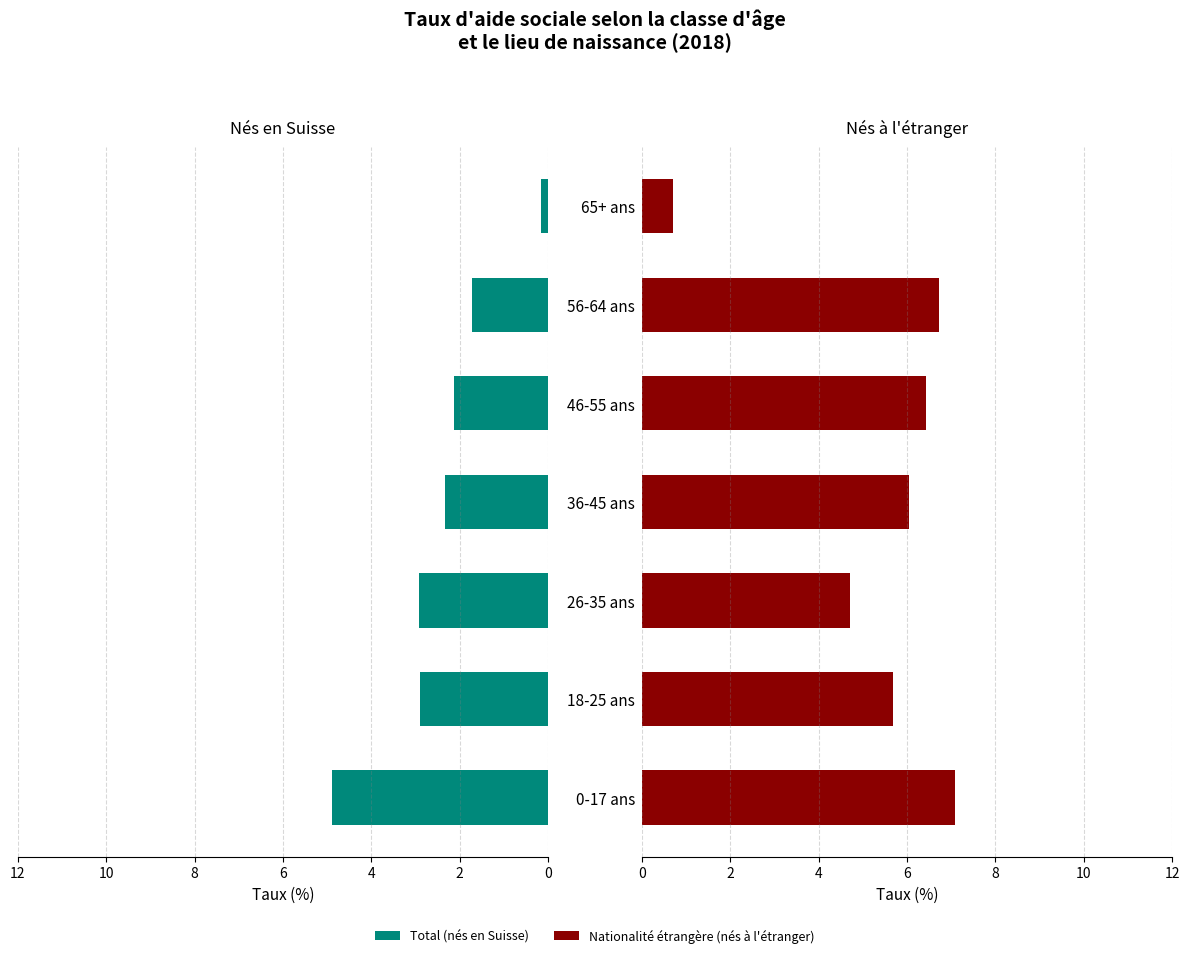

What is the lowest value of the Total (nés en Suisse) series?

0.2